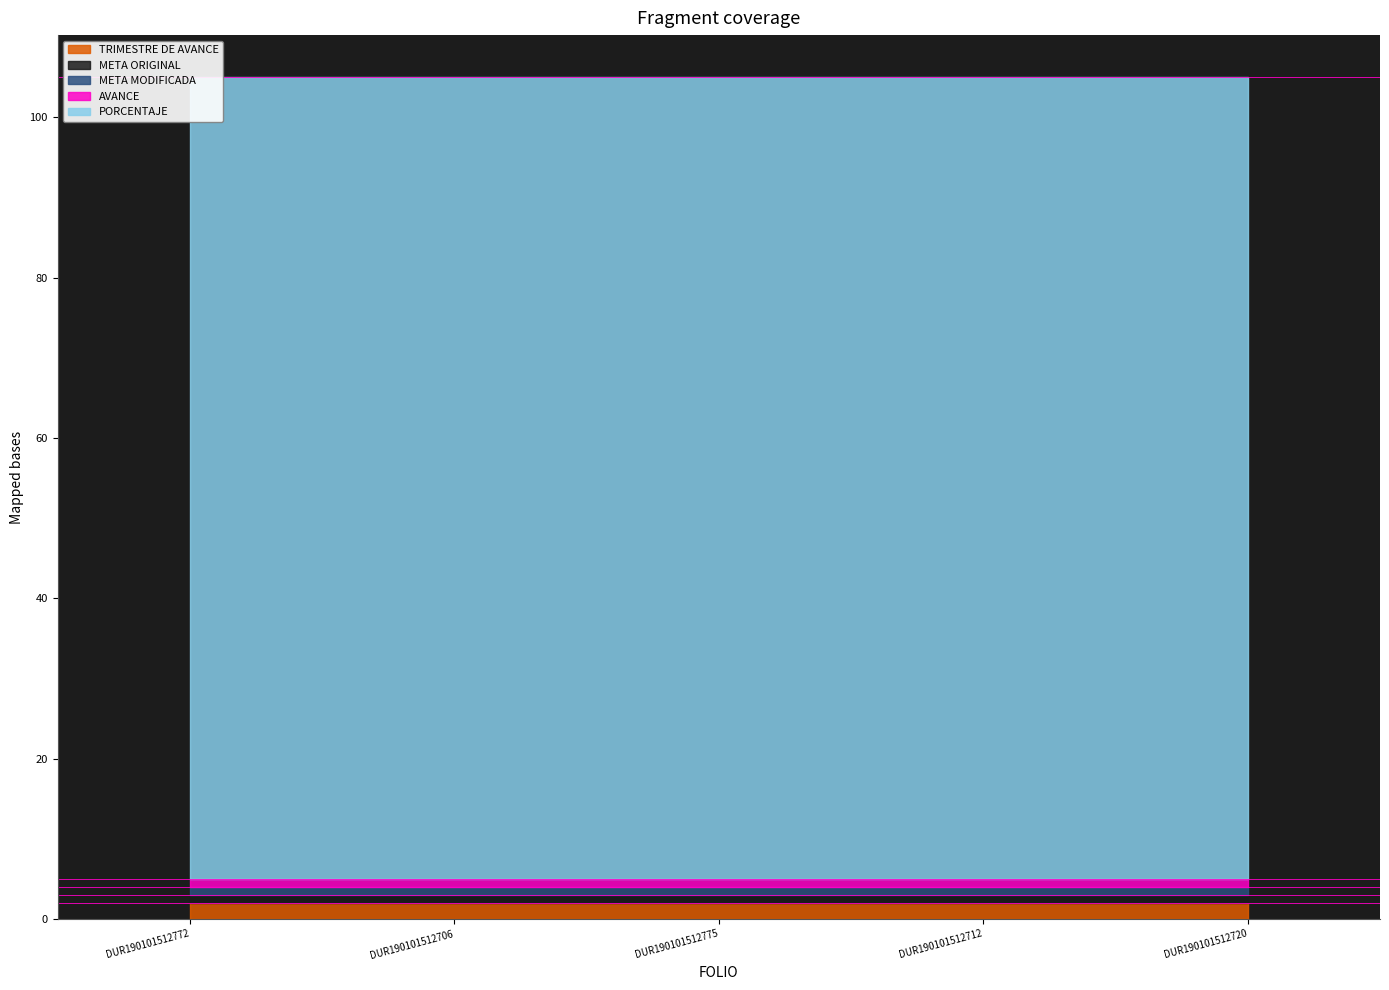

How many lines are shown in the chart?

5